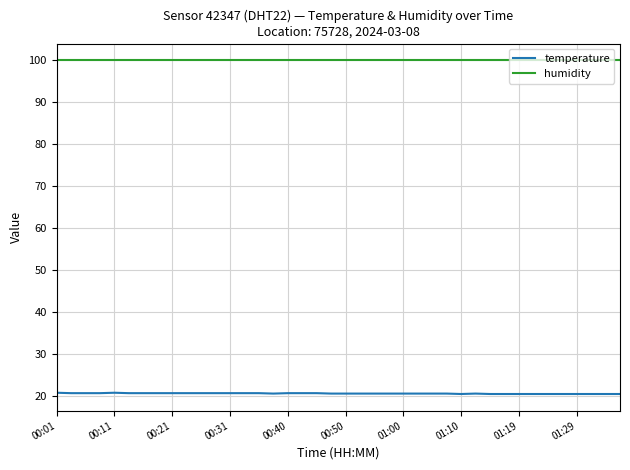

True or false: temperature and humidity intersect in this chart.

False